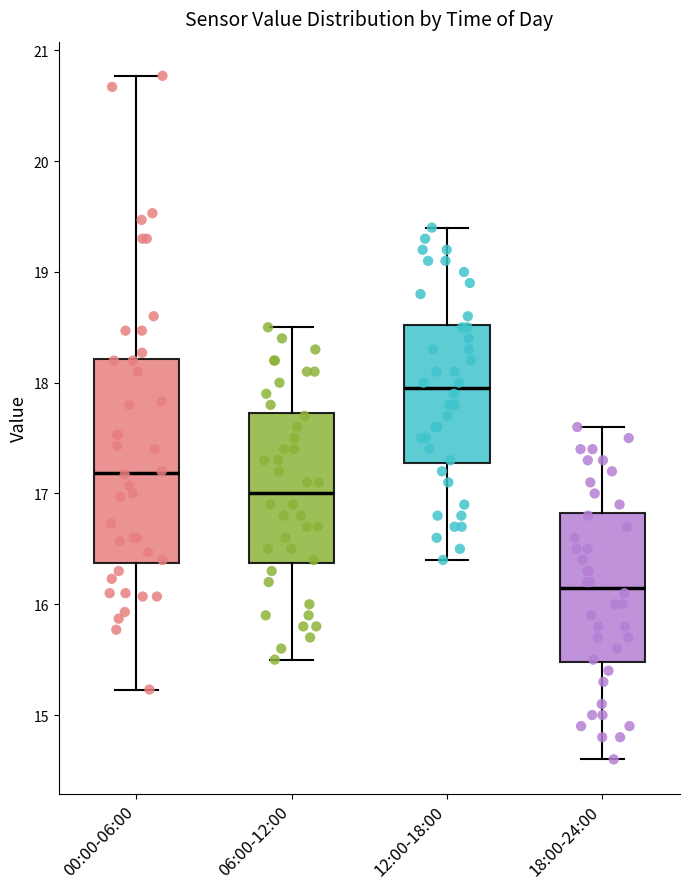

Reading left to right, transcribe this box plot: for each box, give where its median line is, the range the box spans, and where its two whiskers end, as read against the y-axis. The values are not printed on the chart, so give them approximately, as read against the axis.

00:00-06:00: median 17.2, box 16.4 to 18.2, whiskers 15.2 to 20.8
06:00-12:00: median 17.0, box 16.4 to 17.7, whiskers 15.5 to 18.5
12:00-18:00: median 18.0, box 17.3 to 18.5, whiskers 16.4 to 19.4
18:00-24:00: median 16.2, box 15.5 to 16.8, whiskers 14.6 to 17.6